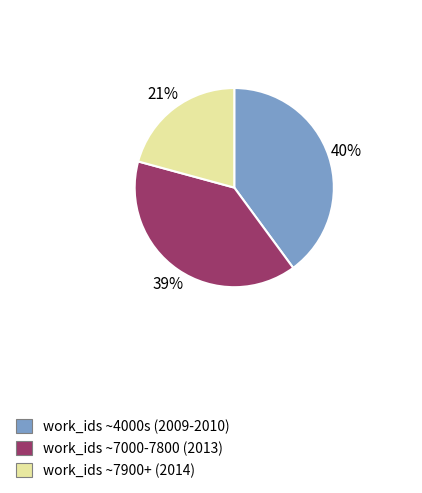

Is there a majority slice in this chart?

No